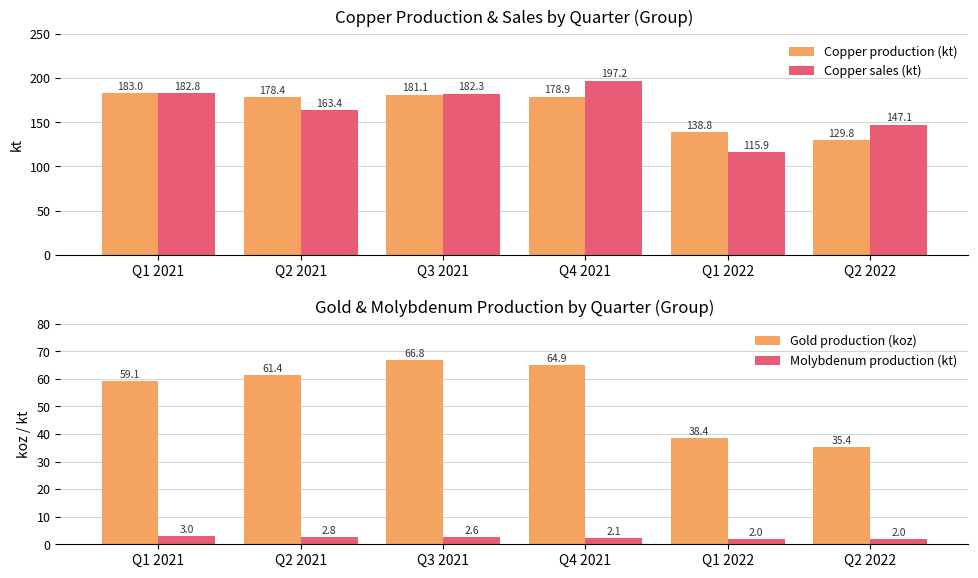

What is the label of the 6th bar from the right?

Q1 2021